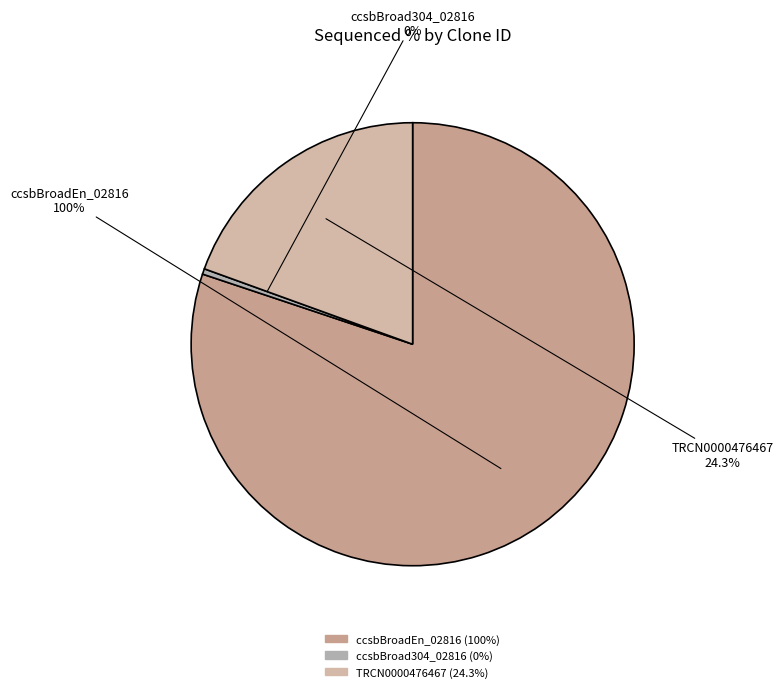

To the nearest percent, what is the difference between the ccsbBroadEn_02816 and TRCN0000476467 slice percentages?

61%